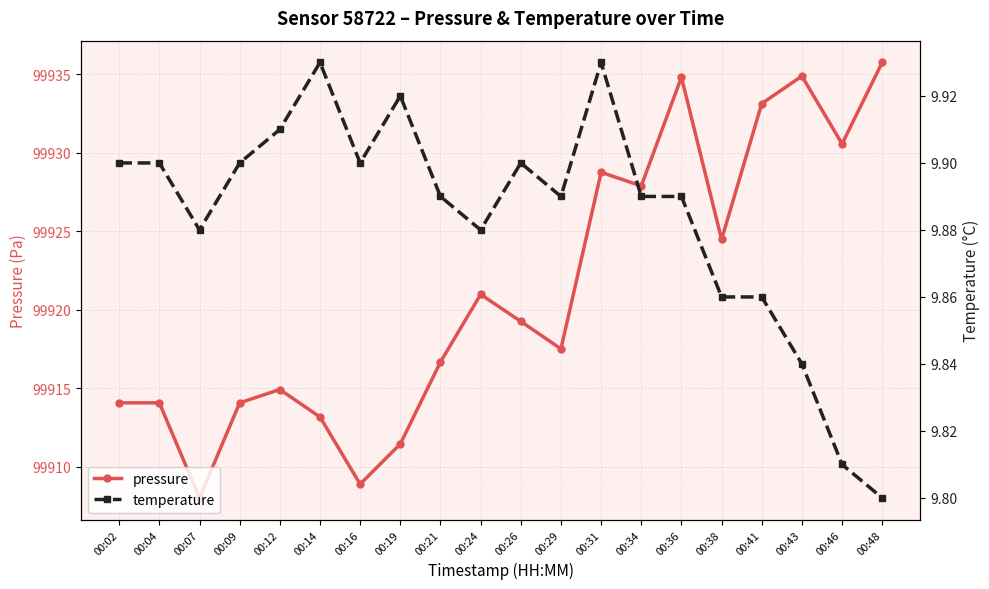

What is the sum of all pressure values?

1998423.2